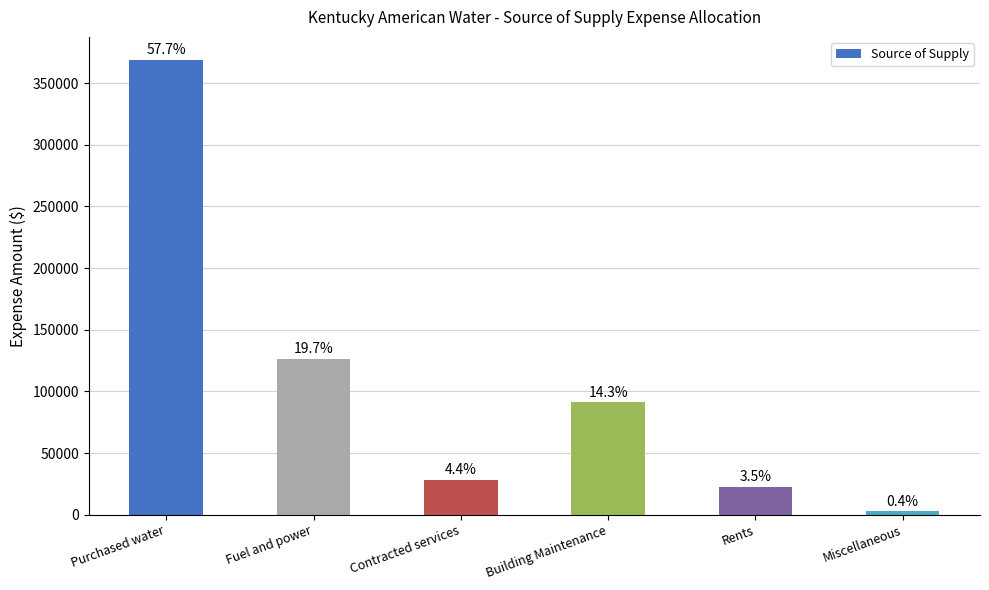

The value at Rents is 22550.3. True or false?

True